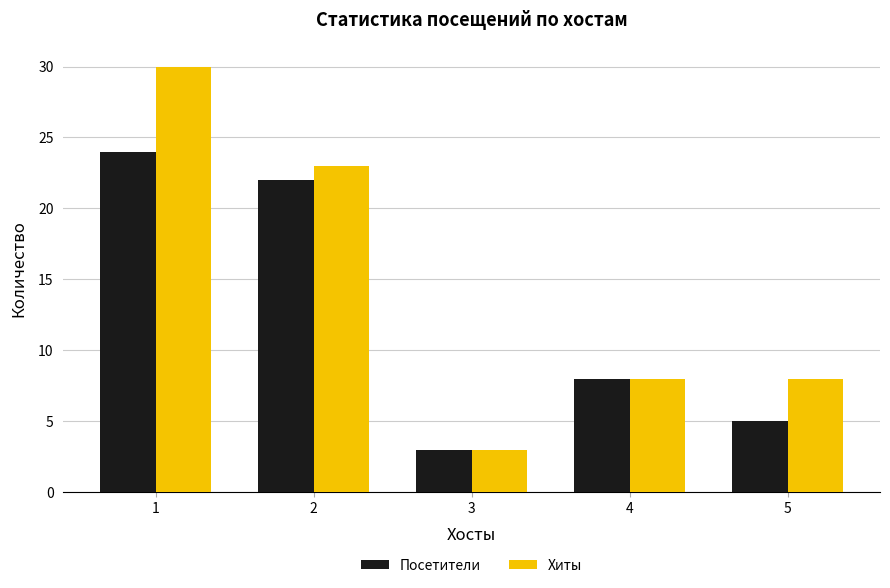

Rank the categories by Посетители value from lowest to highest.

3, 5, 4, 2, 1